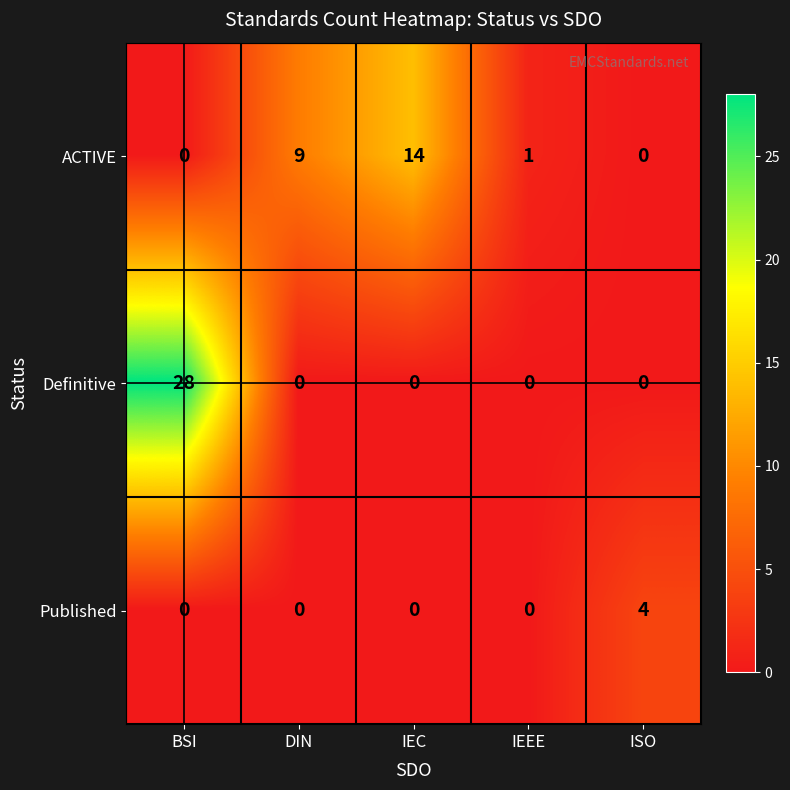

List the series in order of their overall mean, lowest first.

Published, ACTIVE, Definitive